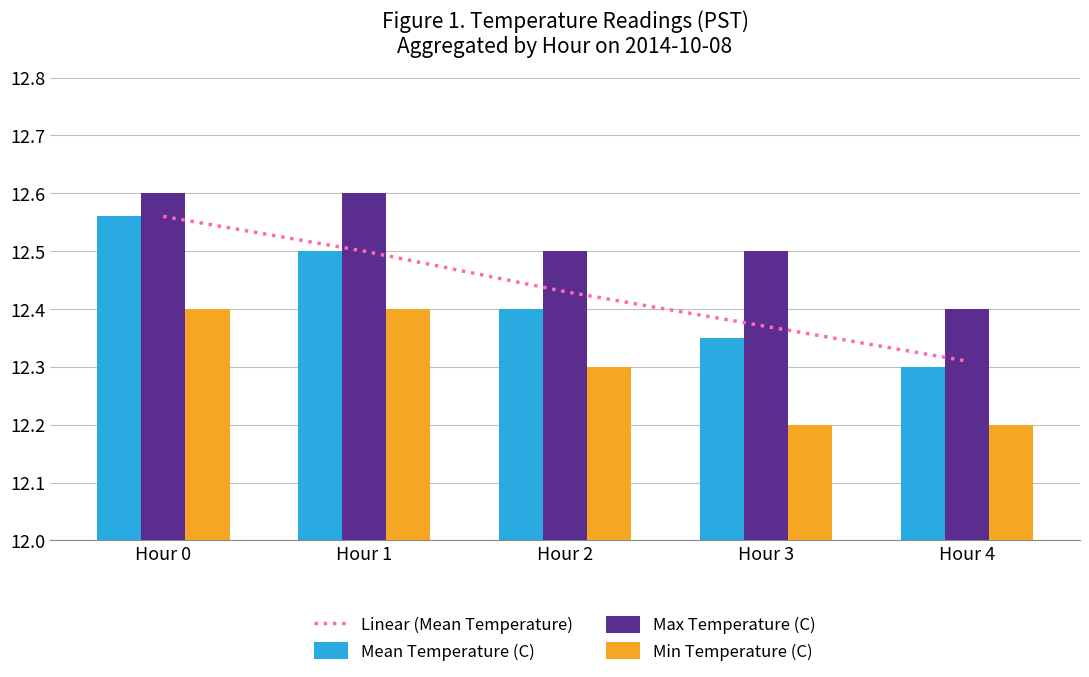

What is the approximate value of Min Temperature (C) at Hour 0?

12.4